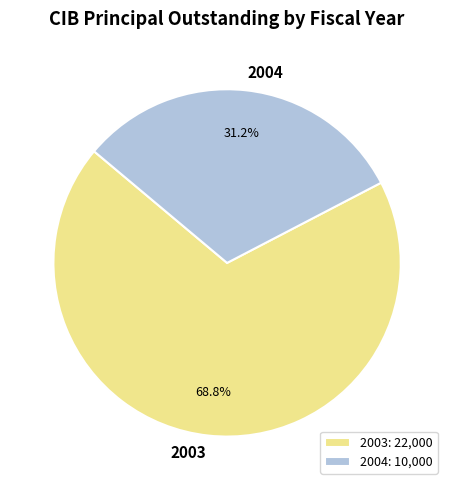

Combined, what portion of the pie is 2004 and 2003?

100.0%